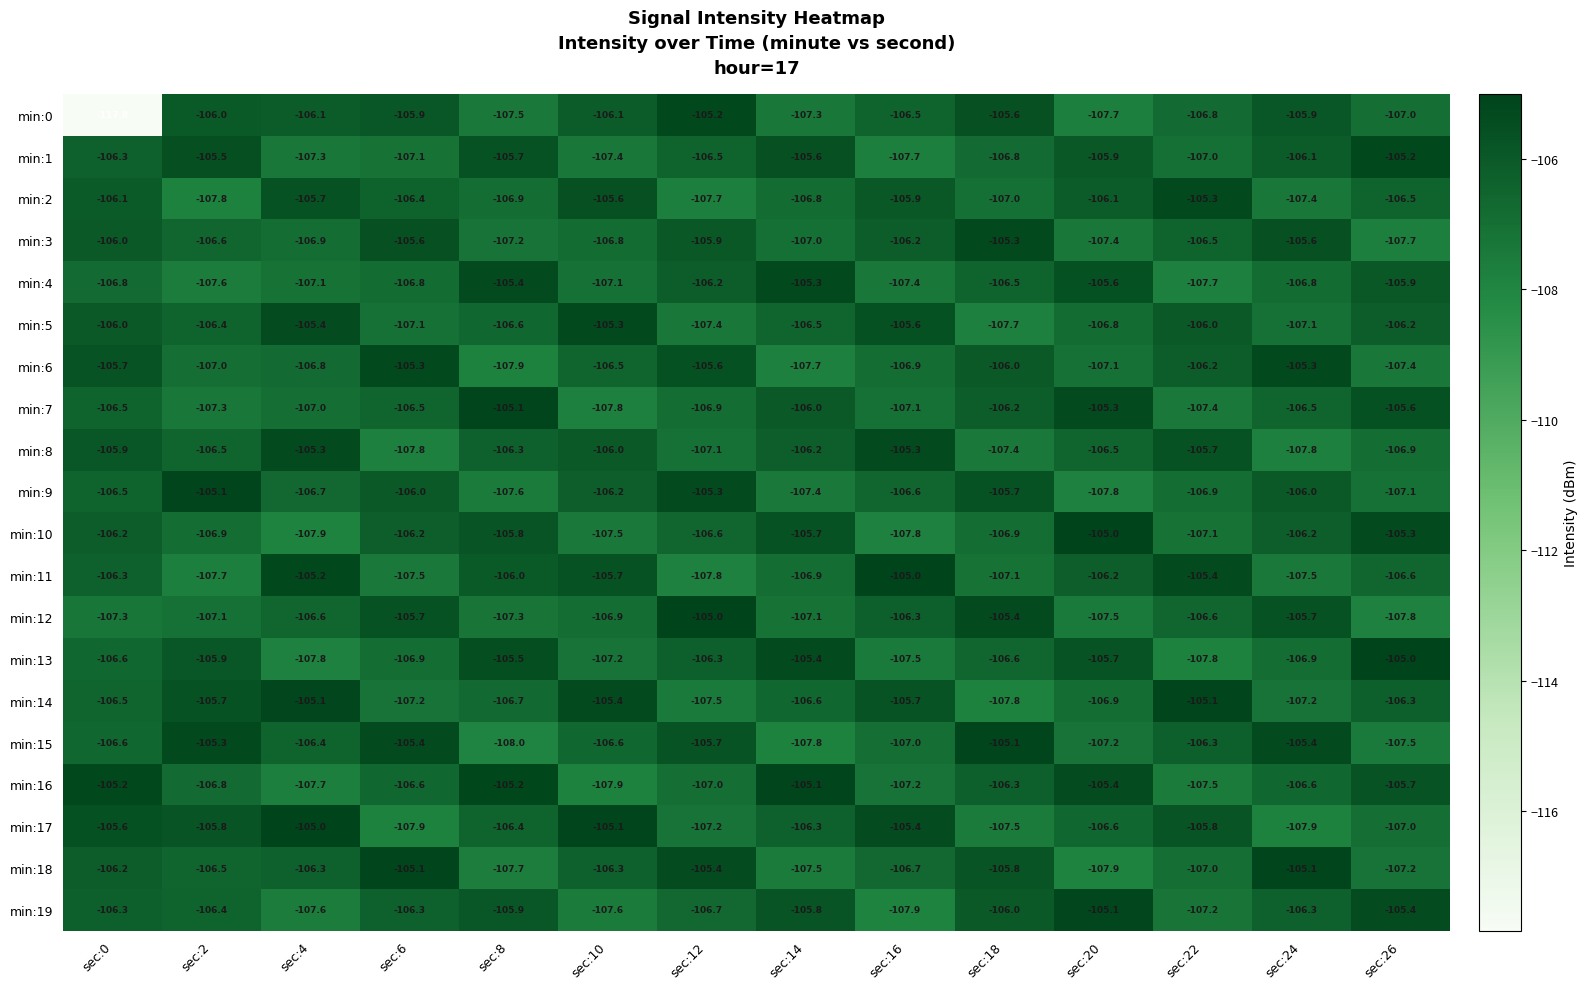

What is the total value across all series at sec:4?

-2129.9